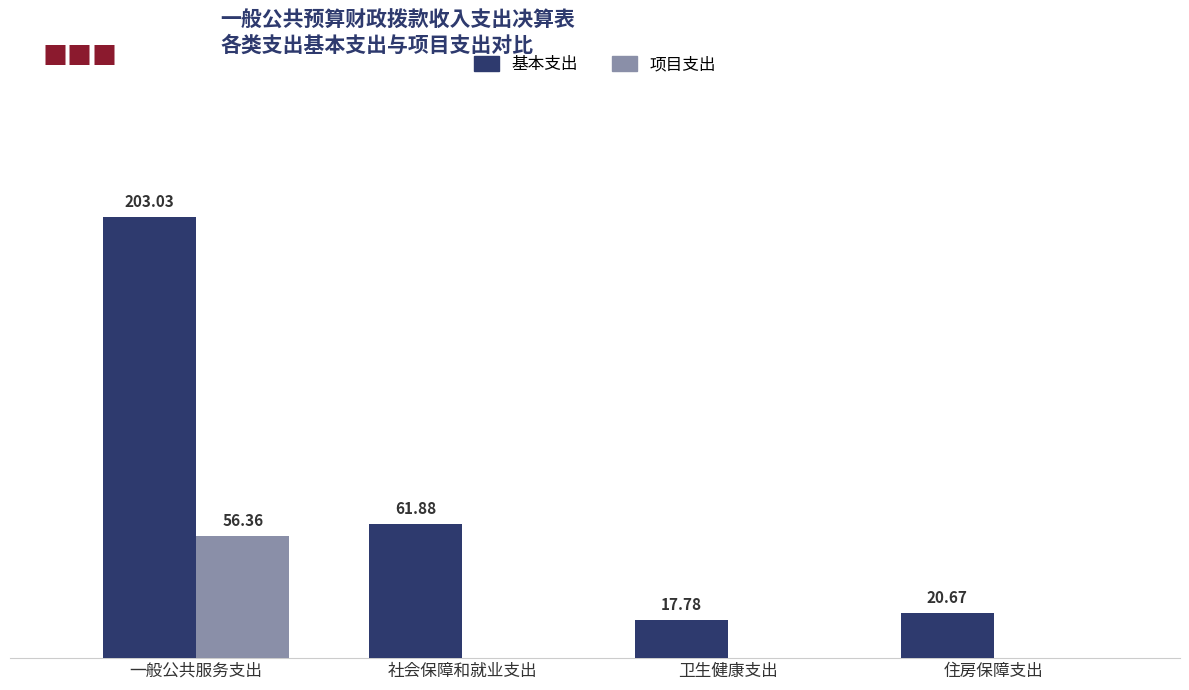

At which category is the sum across all series the highest?

一般公共服务支出